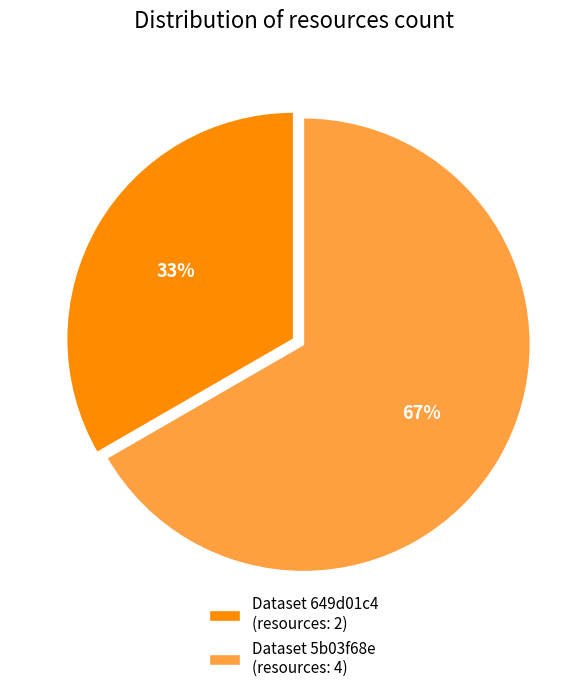

To the nearest percent, what is the average slice percentage?

50%